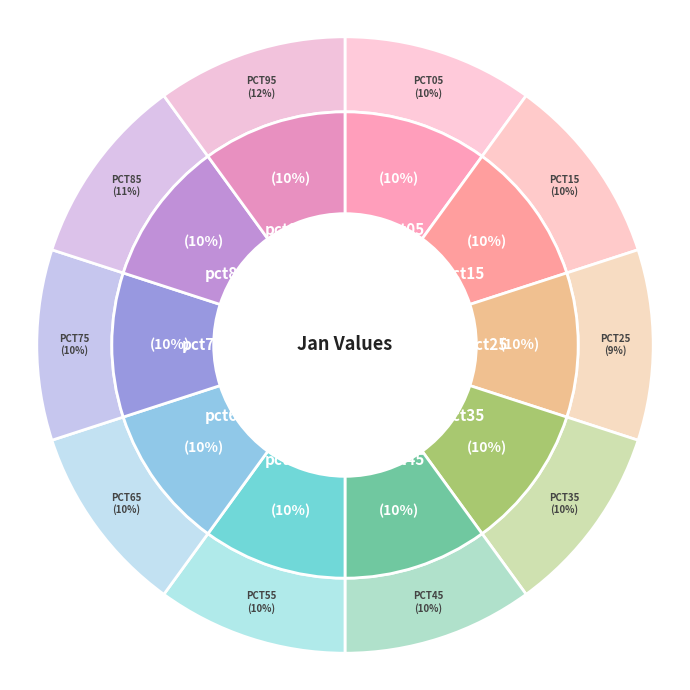

Count the number of slices in the pie.

10